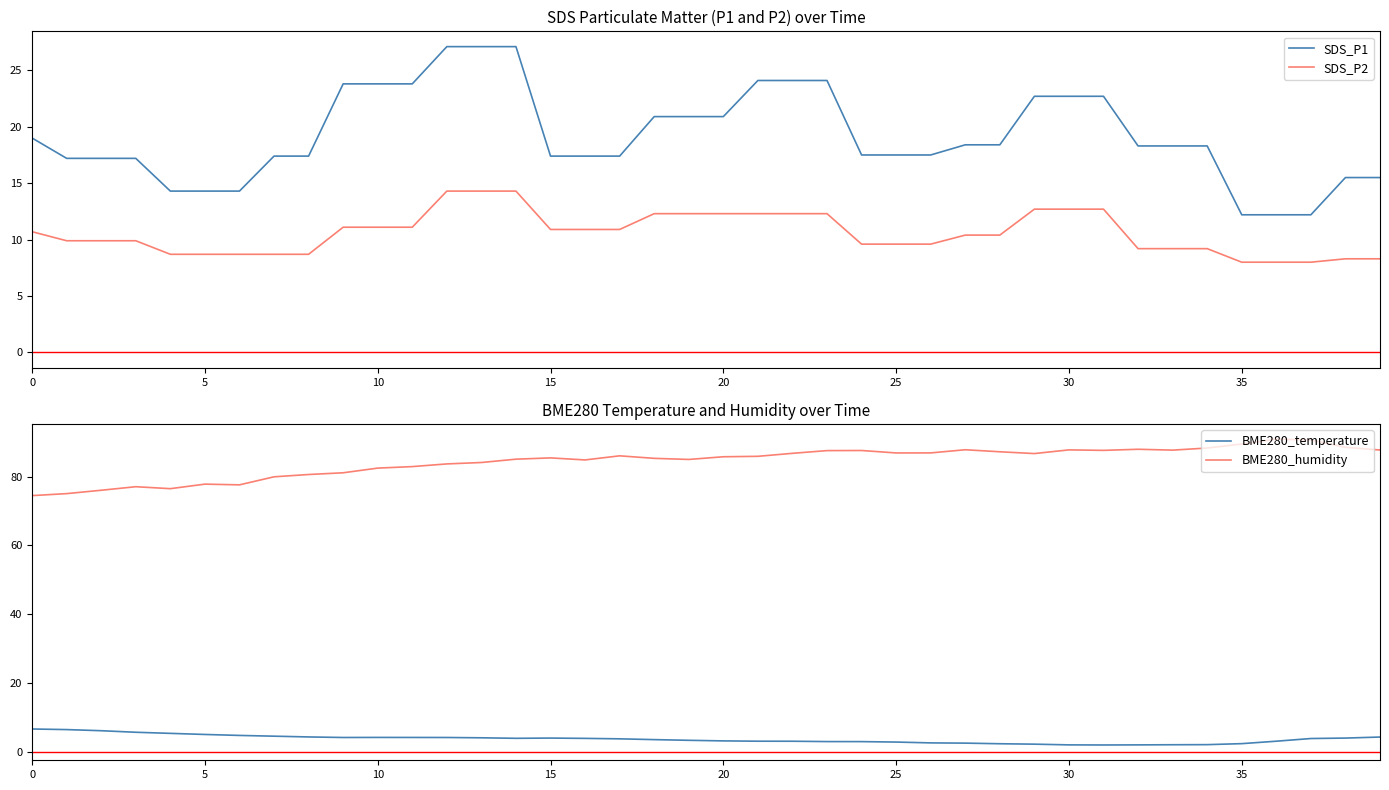

Which series has the widest spread of values?

BME280_humidity